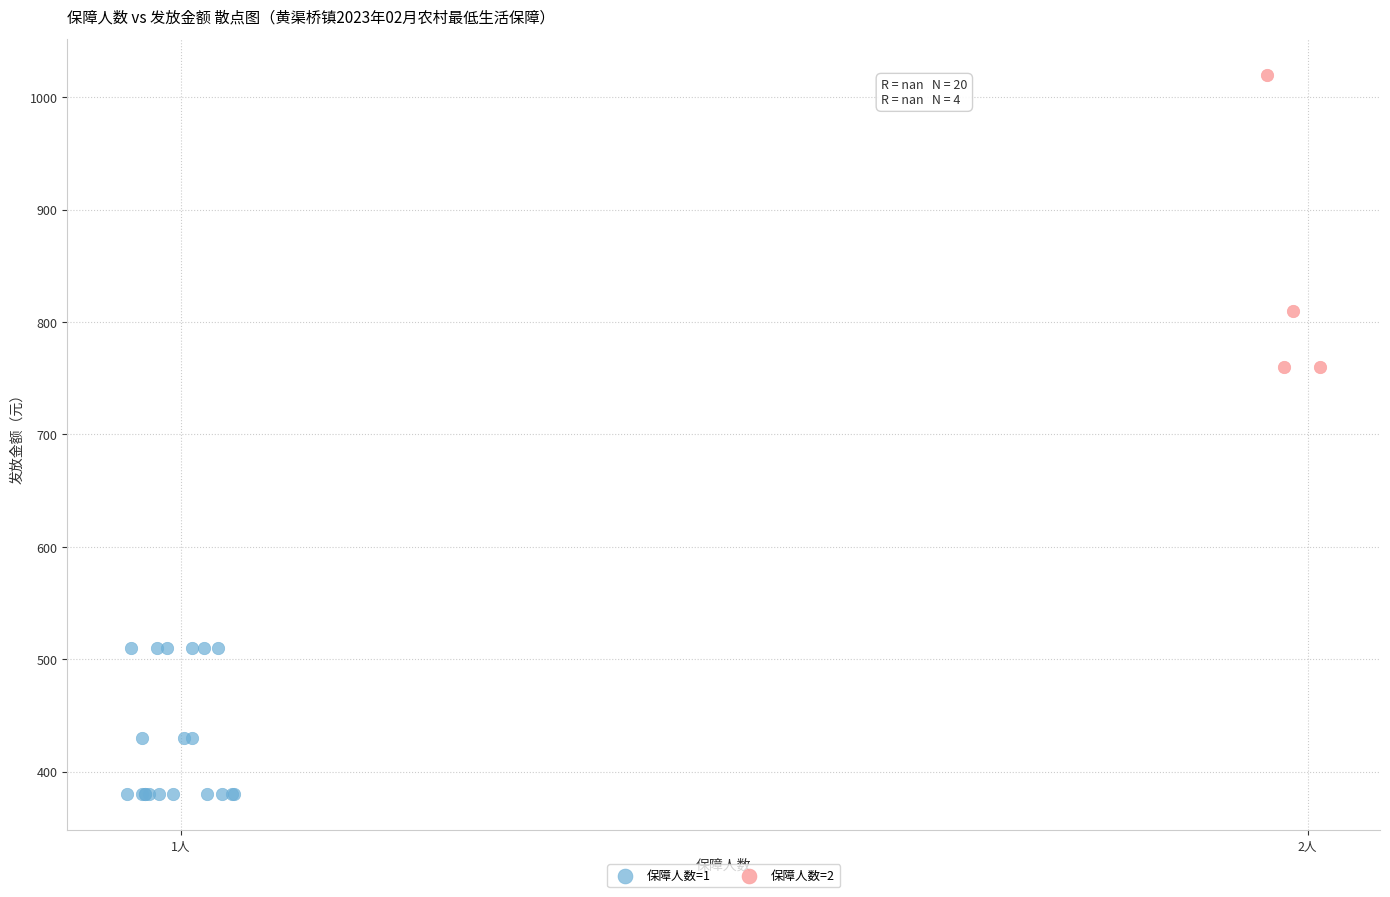

Which series reaches the maximum Y coordinate?

保障人数=2